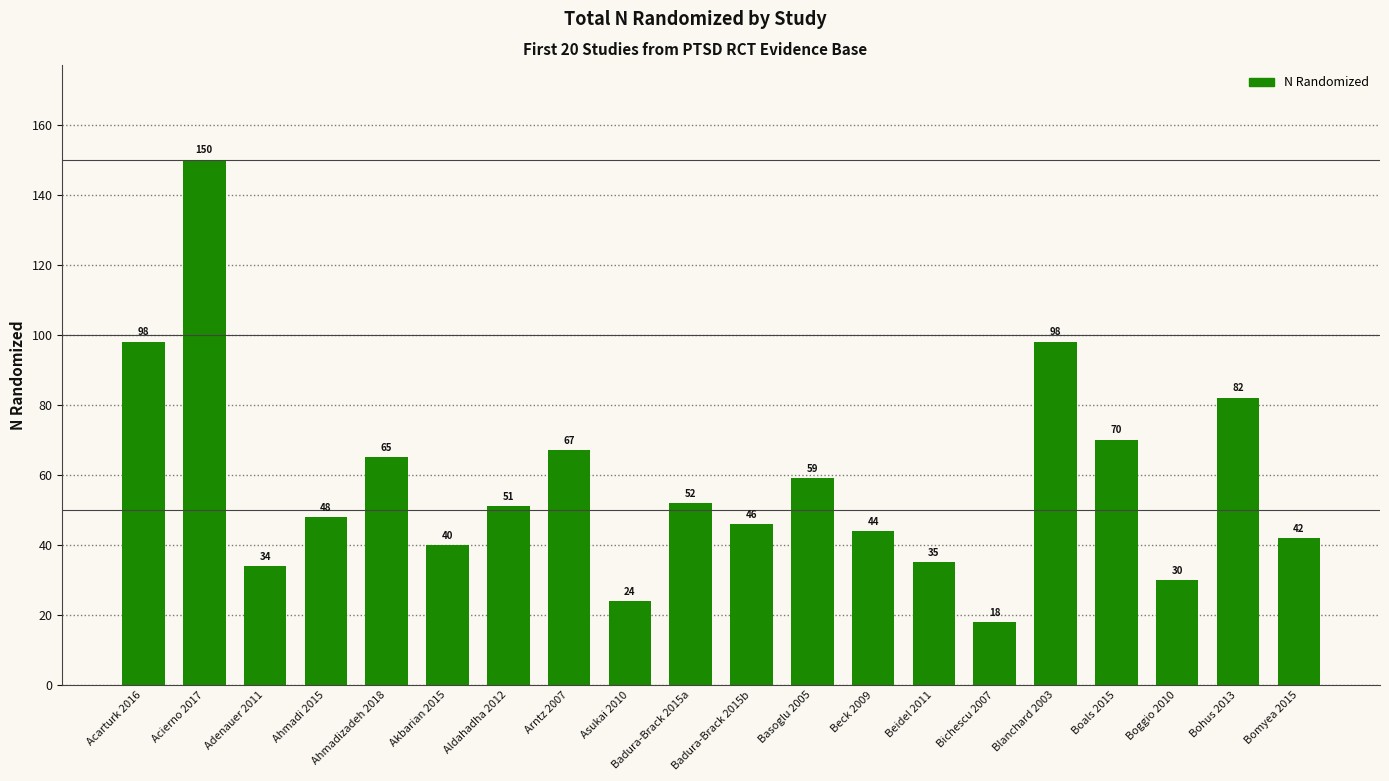

Which category has the lowest value across all series?

Bichescu 2007